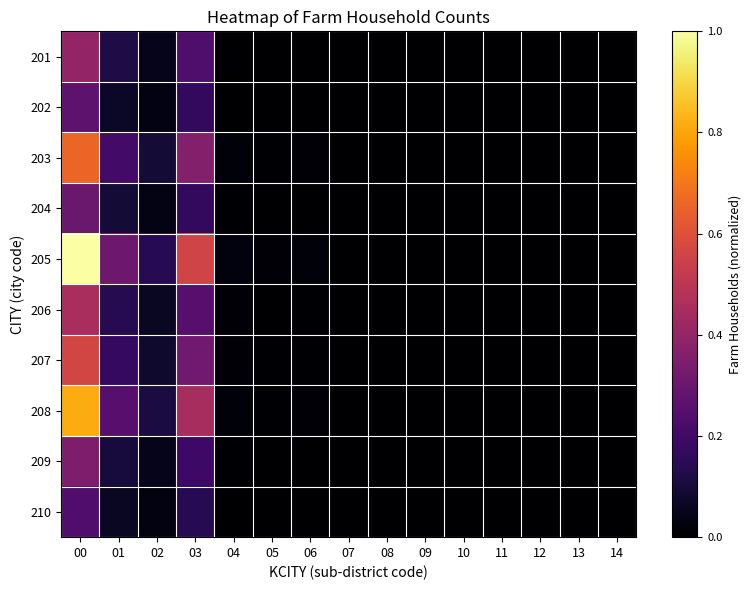

At which category does the chart reach its minimum across all series?

04